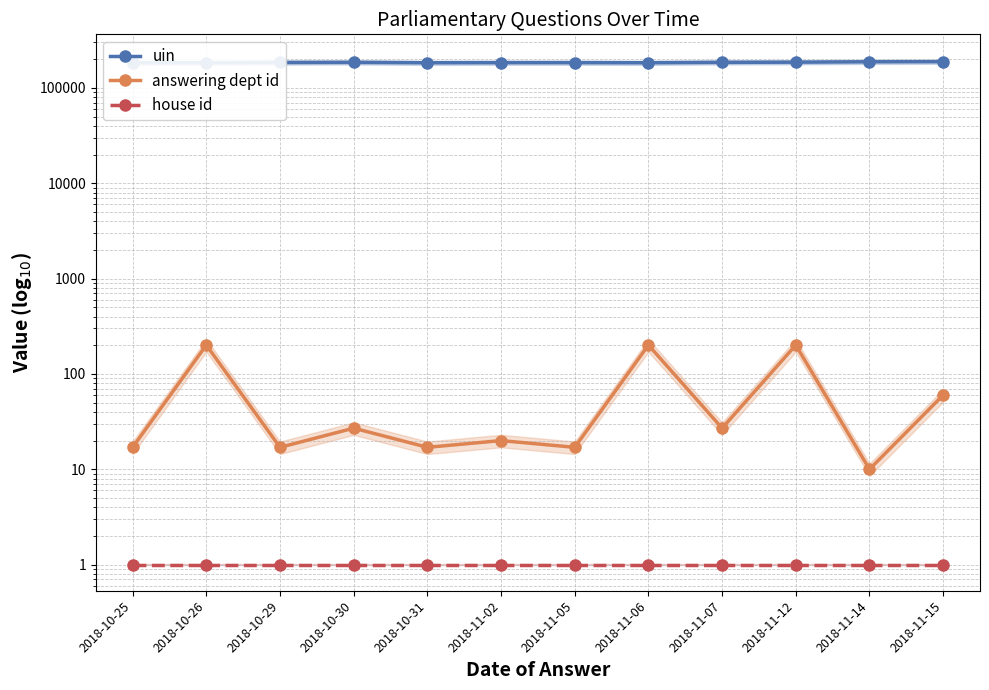

Rank the series by their maximum value, from lowest to highest.

house id, answering dept id, uin